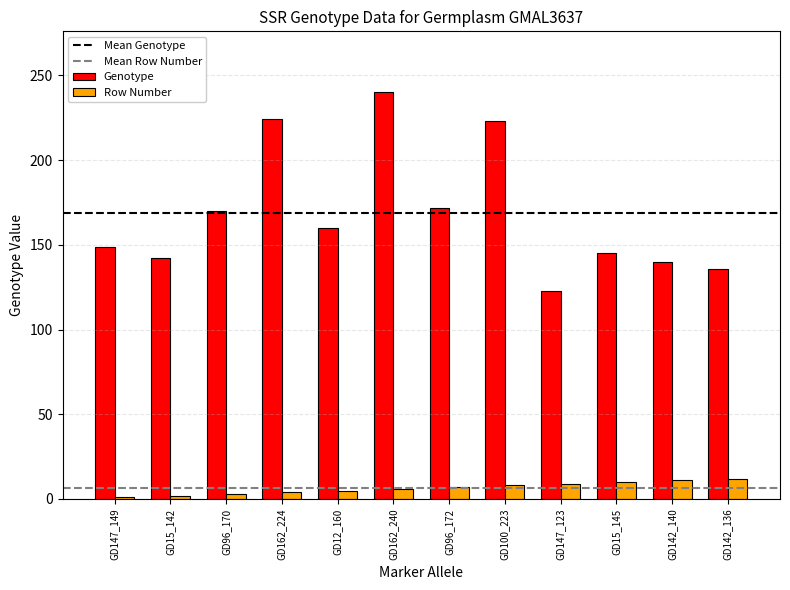

Is it true that Genotype equals 196 at GD147_123?

False